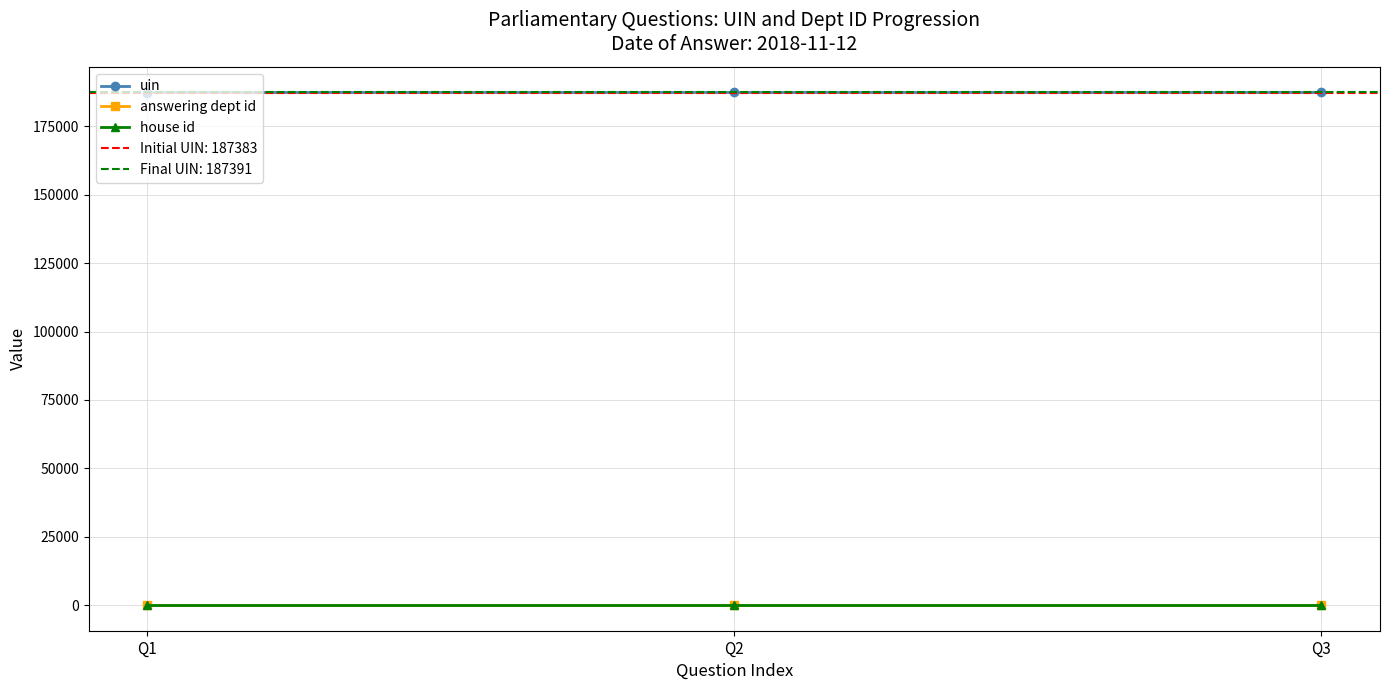

What is the greatest value displayed?

187391